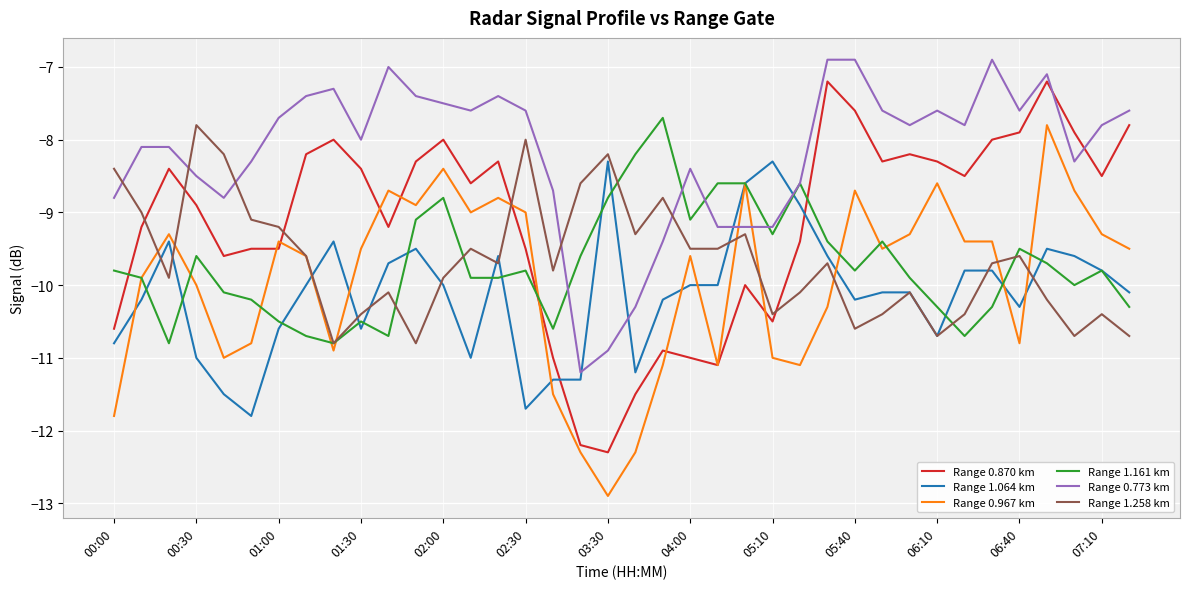

Is this an area chart (filled region under the line)?

No